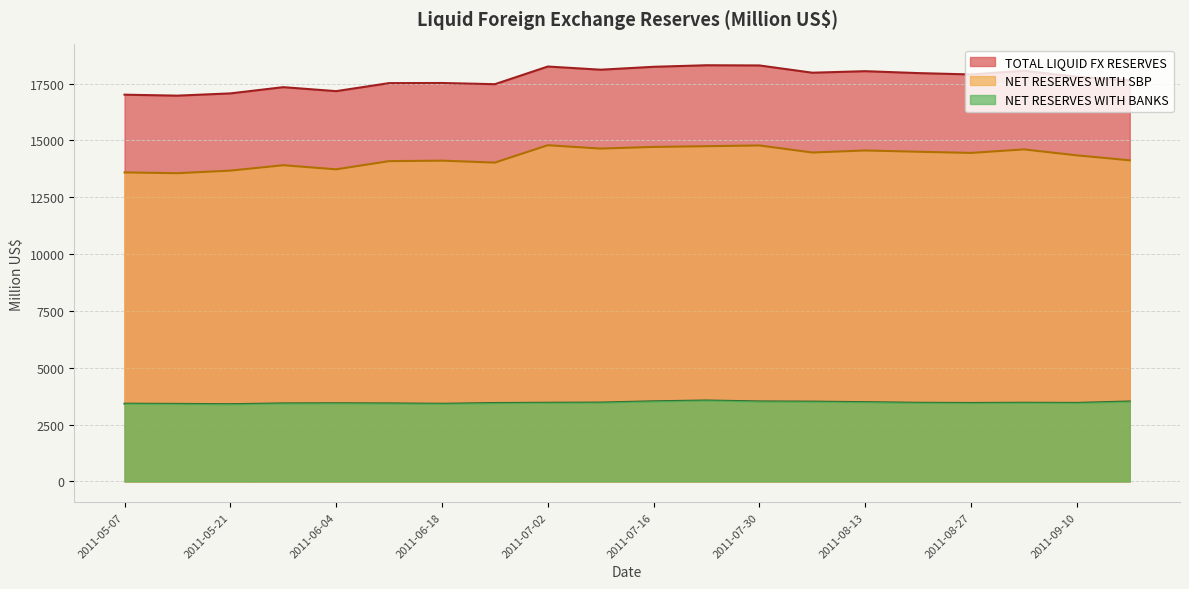

Which label corresponds to the smallest value in the chart?

2011-05-21